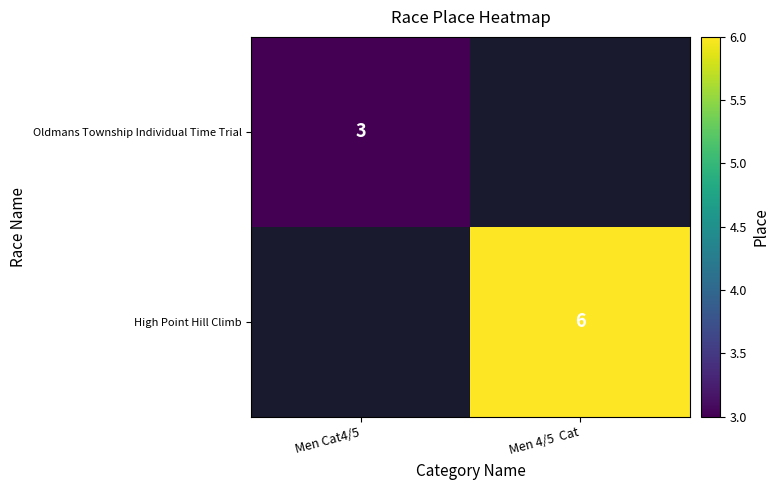

Is it true that High Point Hill Climb equals 6 at Men 4/5  Cat?

True